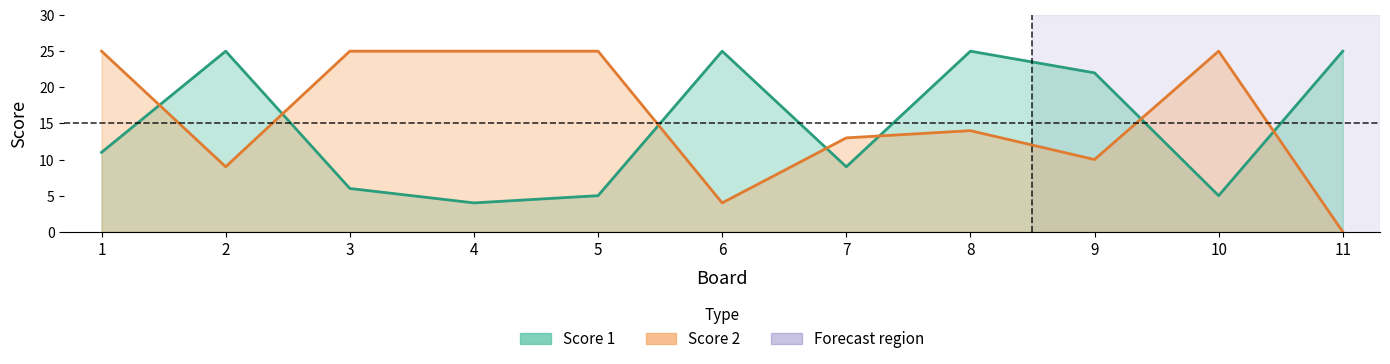

Read the Score 1 value at 1, to the nearest 10.

10